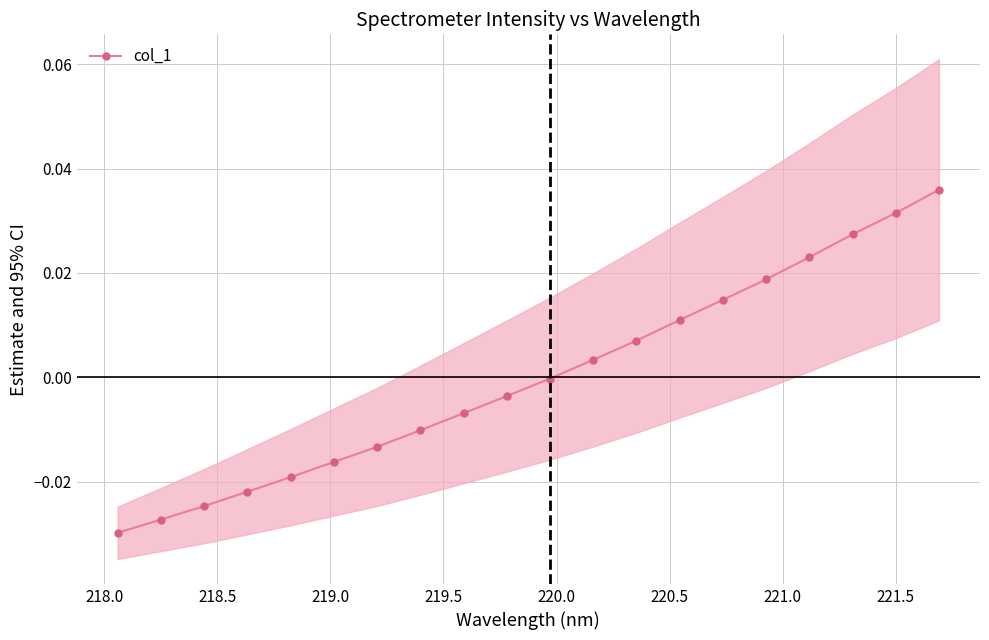

True or false: col_1 has more than 2 interior local peaks.

False